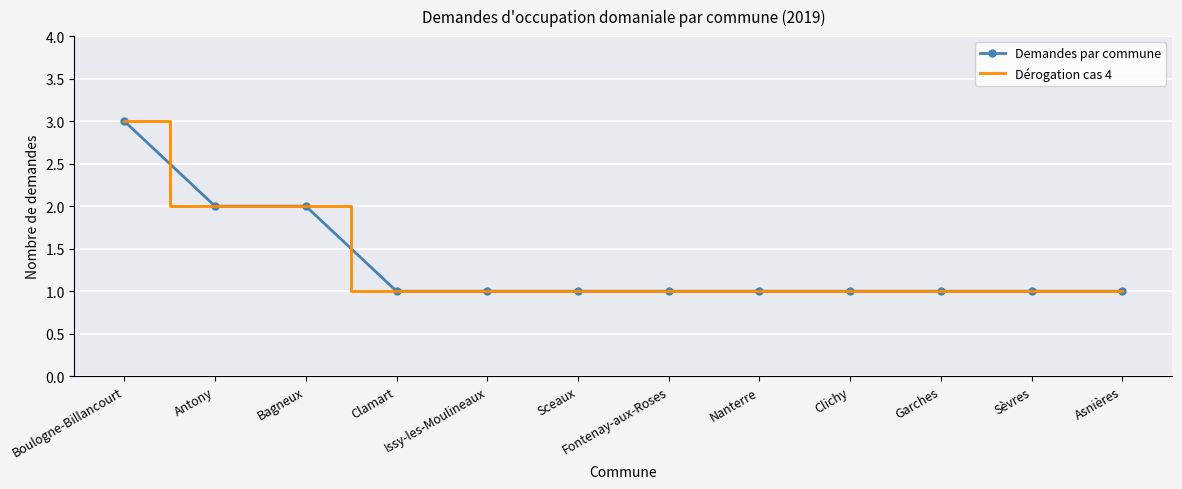

What are all the series names shown in the legend?

Demandes par commune, Dérogation cas 4